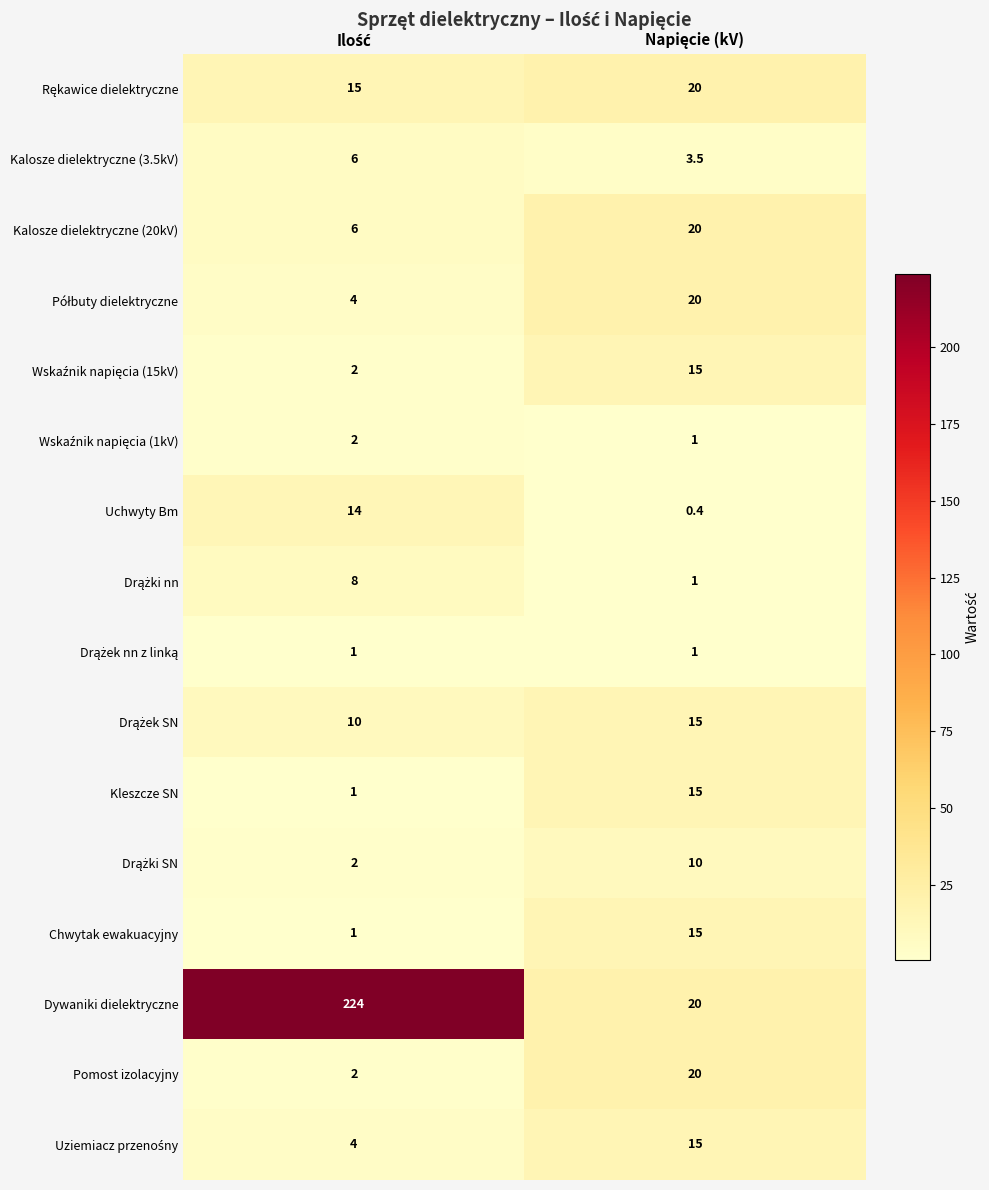

Which series has the widest spread of values?

Dywaniki dielektryczne